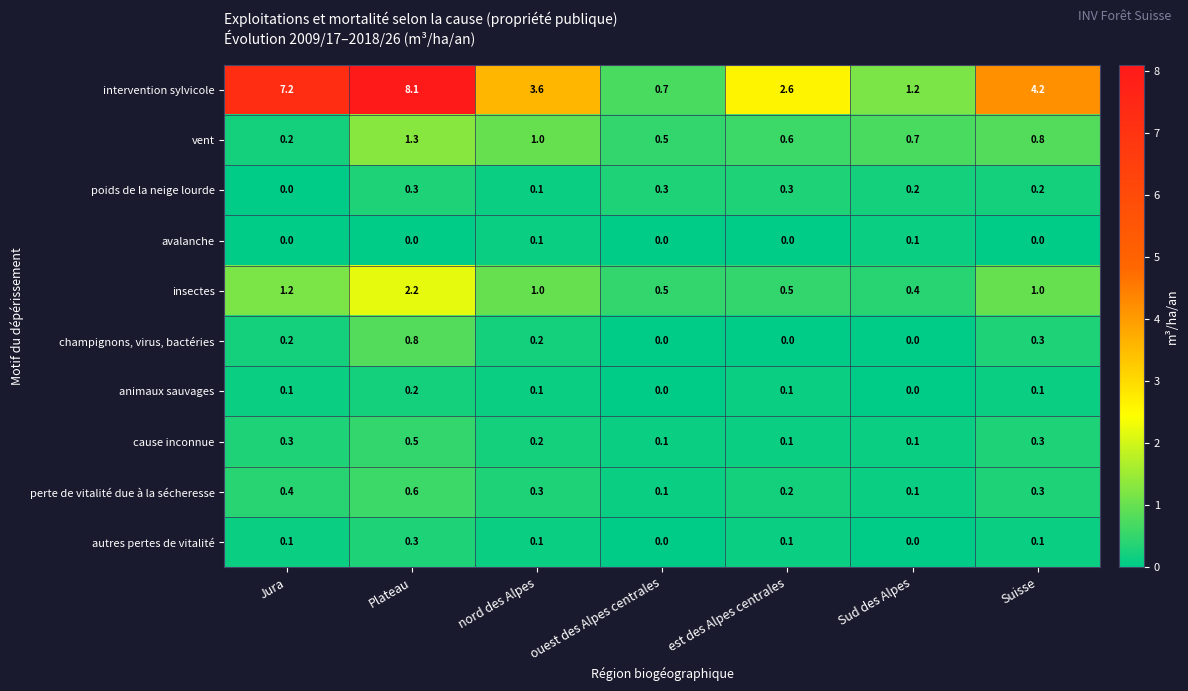

What is the difference between the intervention sylvicole values at est des Alpes centrales and nord des Alpes?

1.0